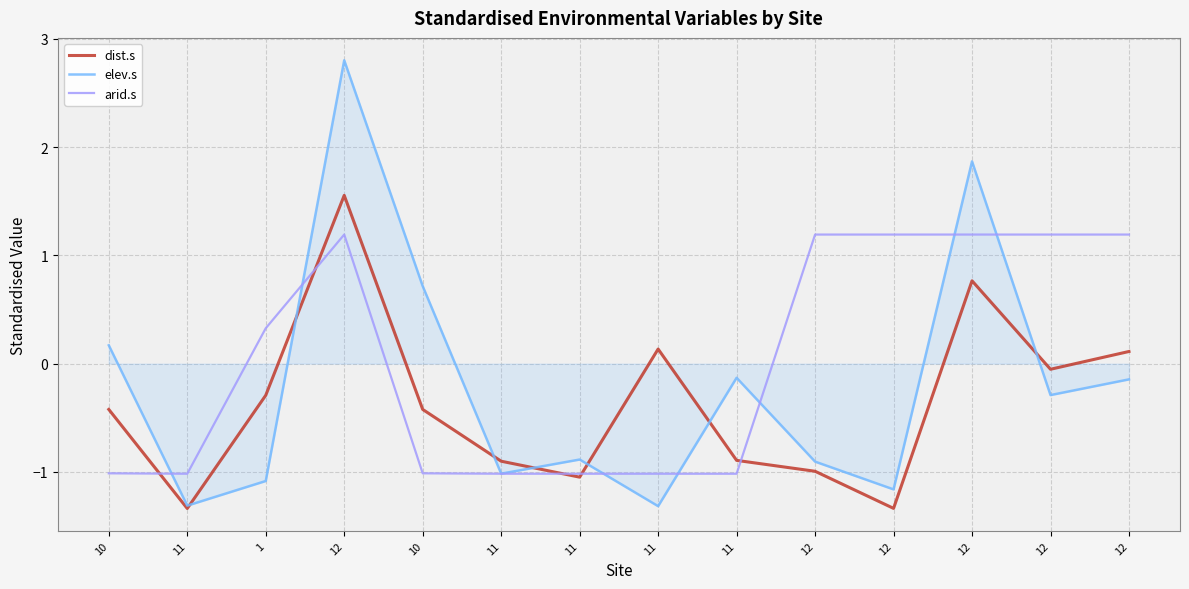

Count the number of categories in the chart.

14